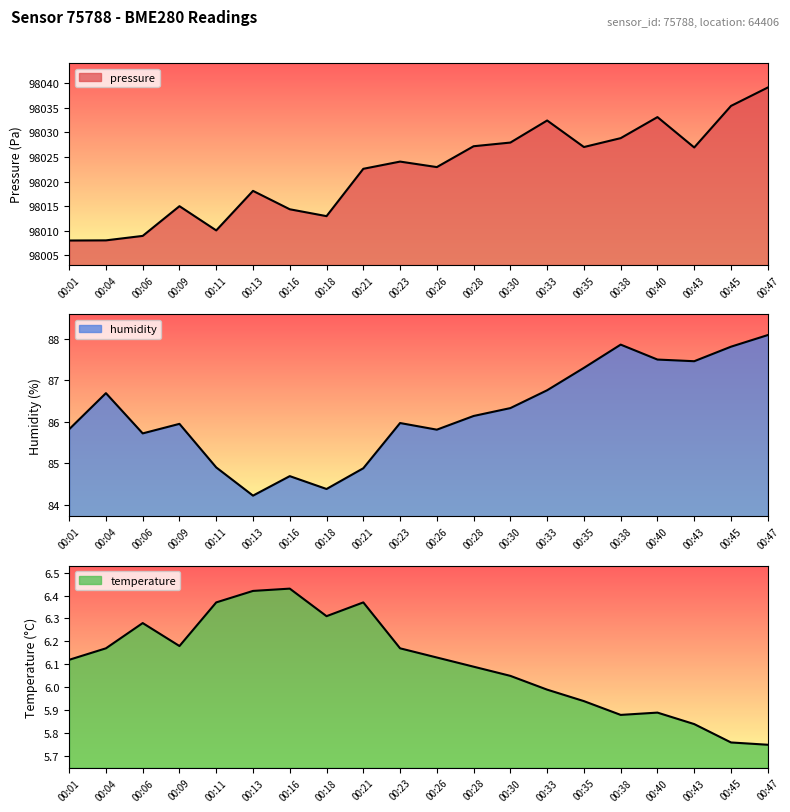

What is the value of the pressure point at the 1st from the left?

98008.0